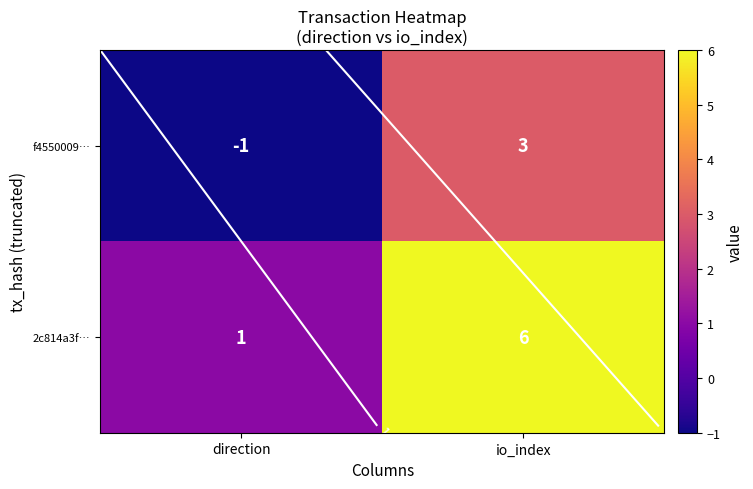

What is the difference between the highest and lowest values at direction?

2